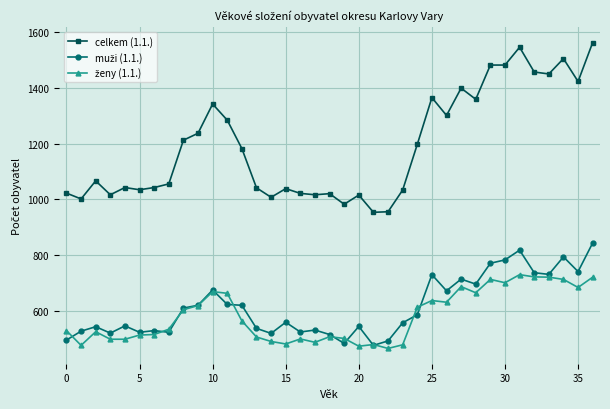

What is the greatest value displayed?

1563